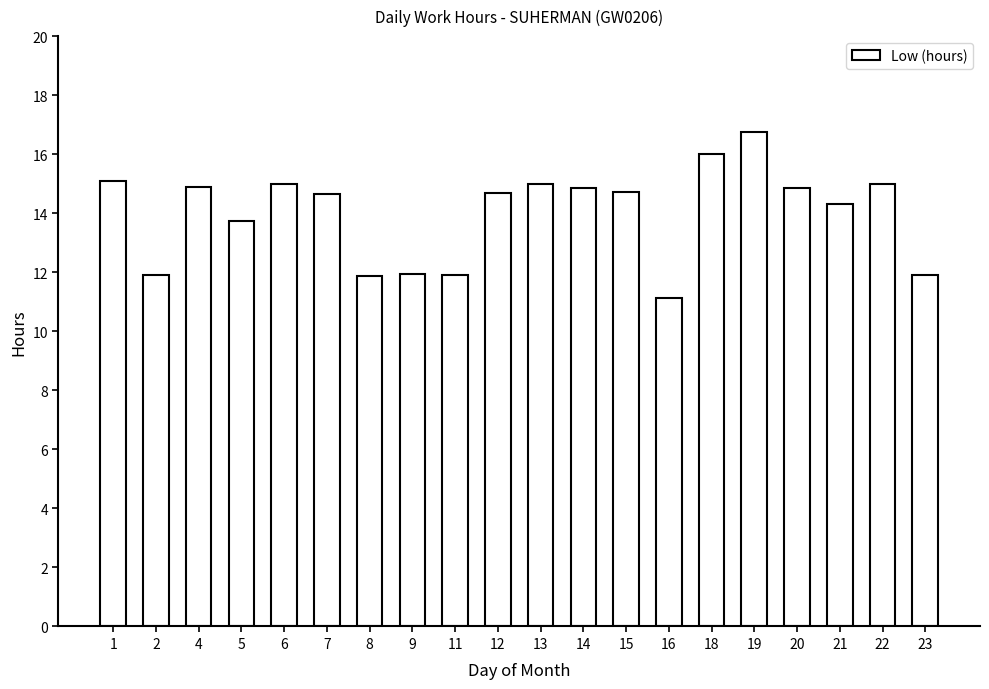

What is the change in value from 14 to 16?

-3.7